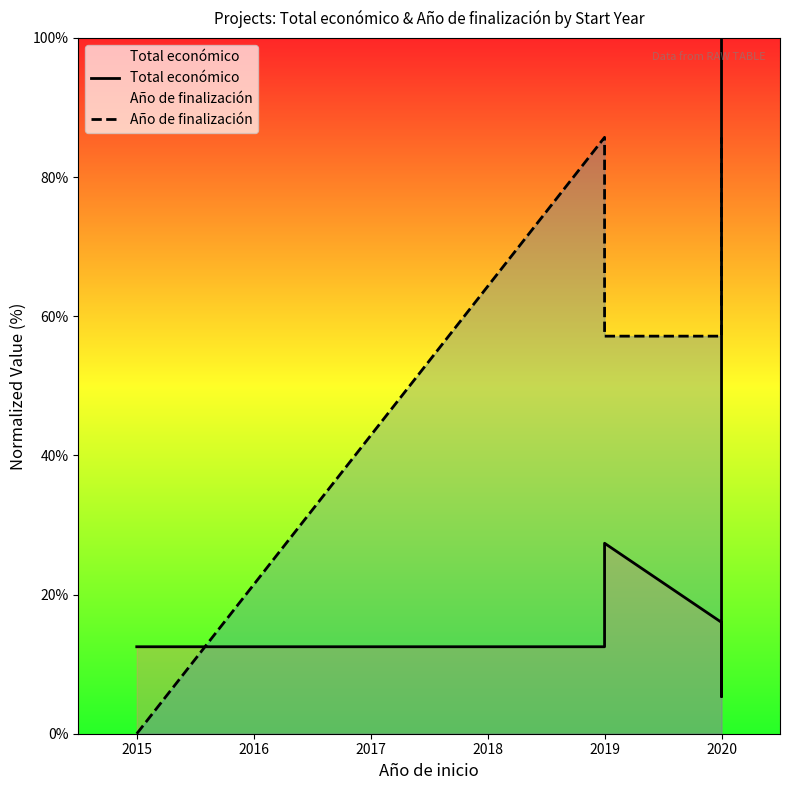

What is the value of the Año de finalización point at the 2nd from the left?

85.7